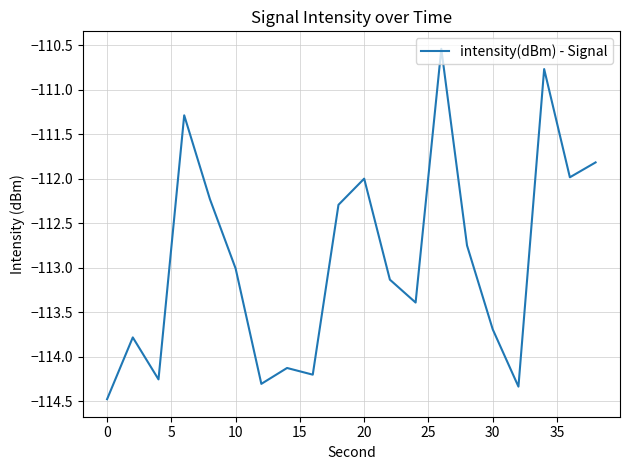

What is the minimum value shown in the chart?

-114.5